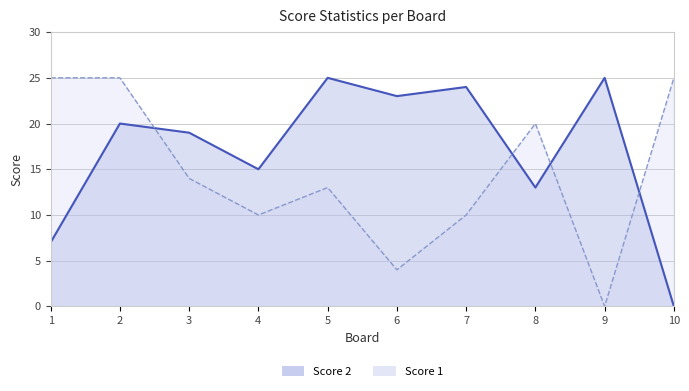

Which series has the largest total across all categories?

Score 2